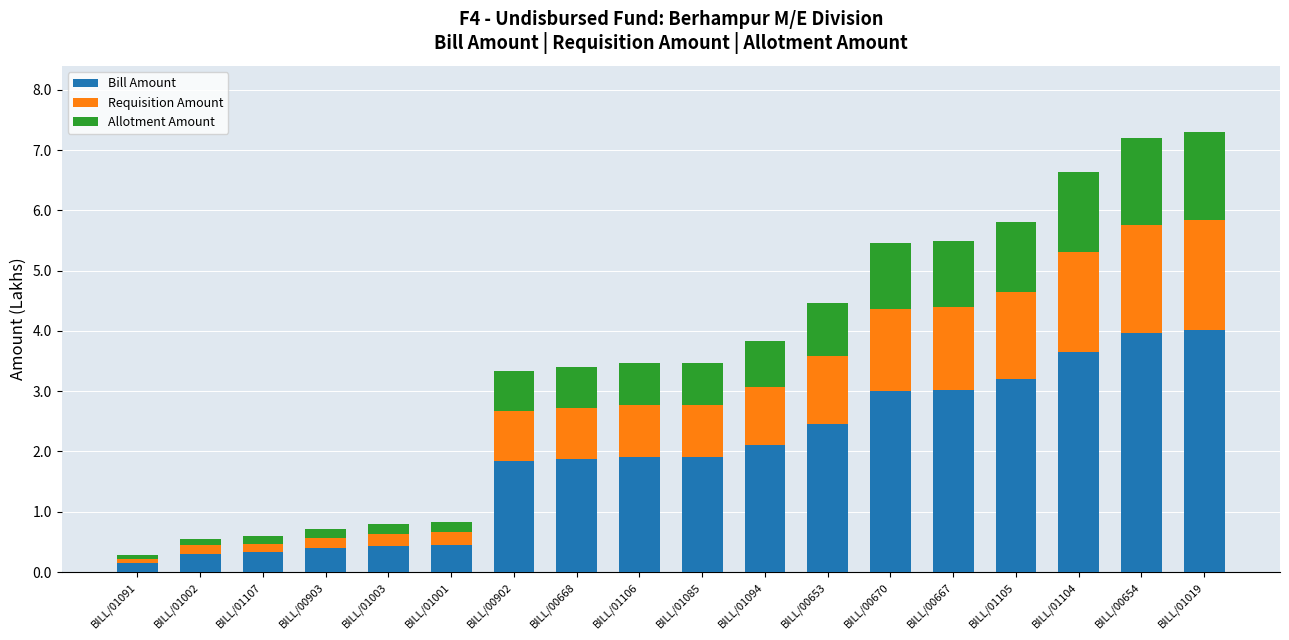

What is the total value across all series at BILL/01105?

5.8